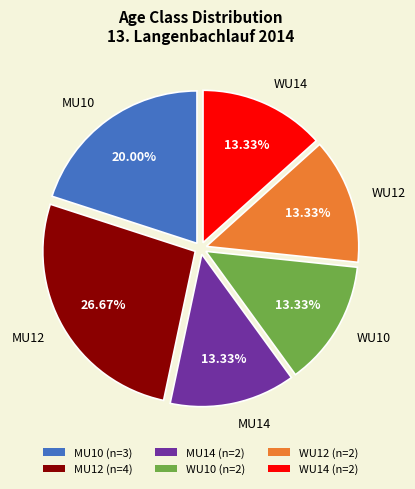

To the nearest percent, what is the average slice percentage?

17%